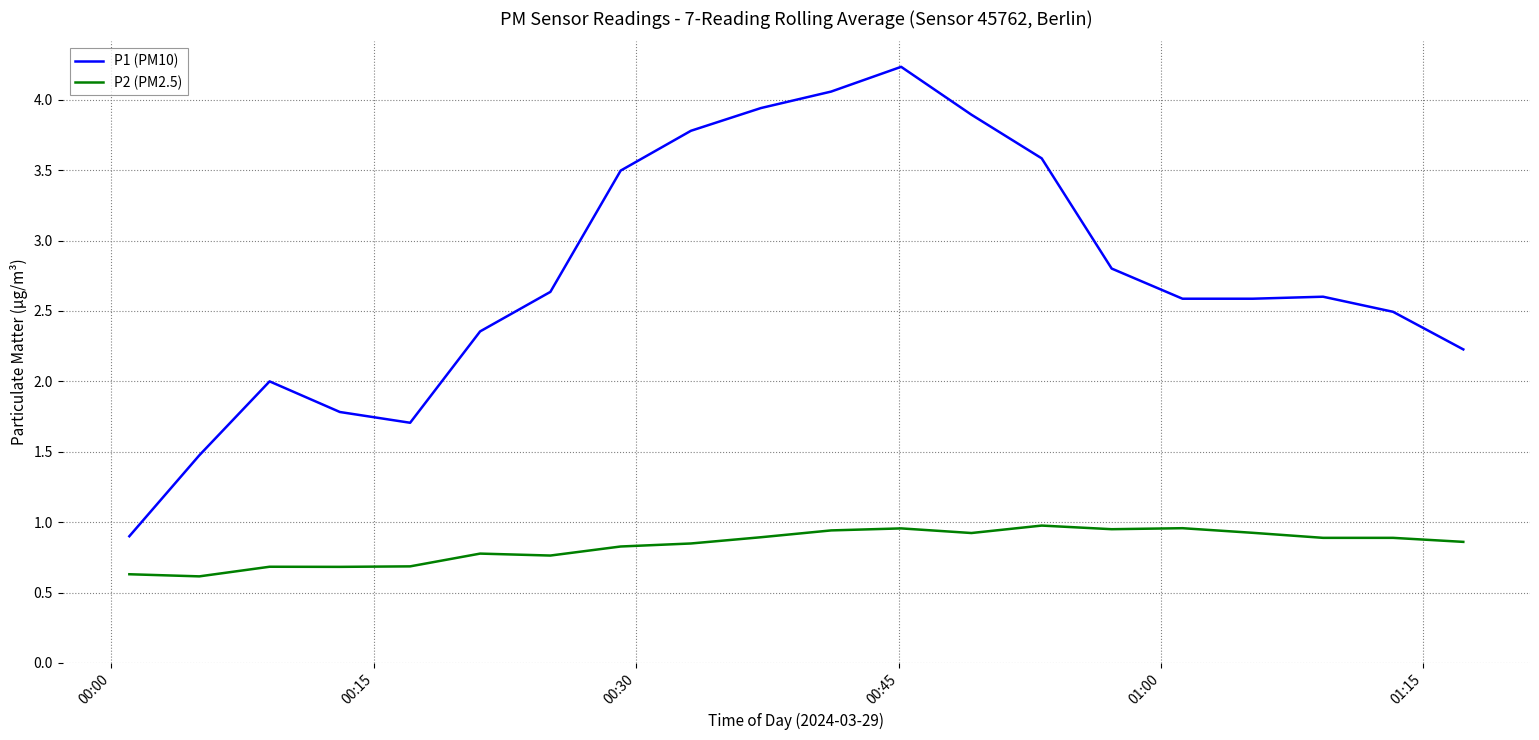

What are all the series names shown in the legend?

P1 (PM10), P2 (PM2.5)